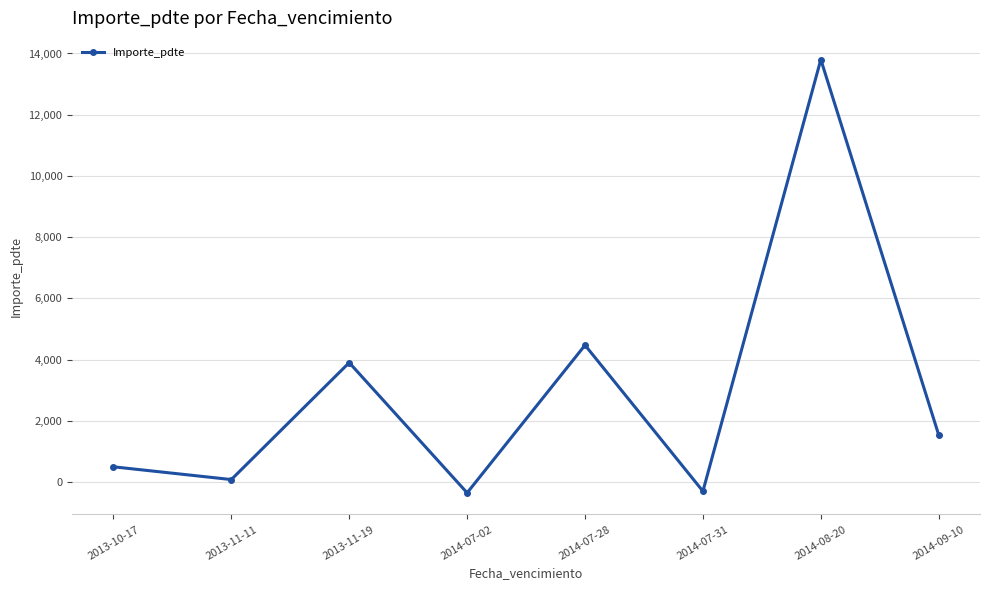

What is the difference between the values at 2014-07-02 and 2014-07-31?

53.0